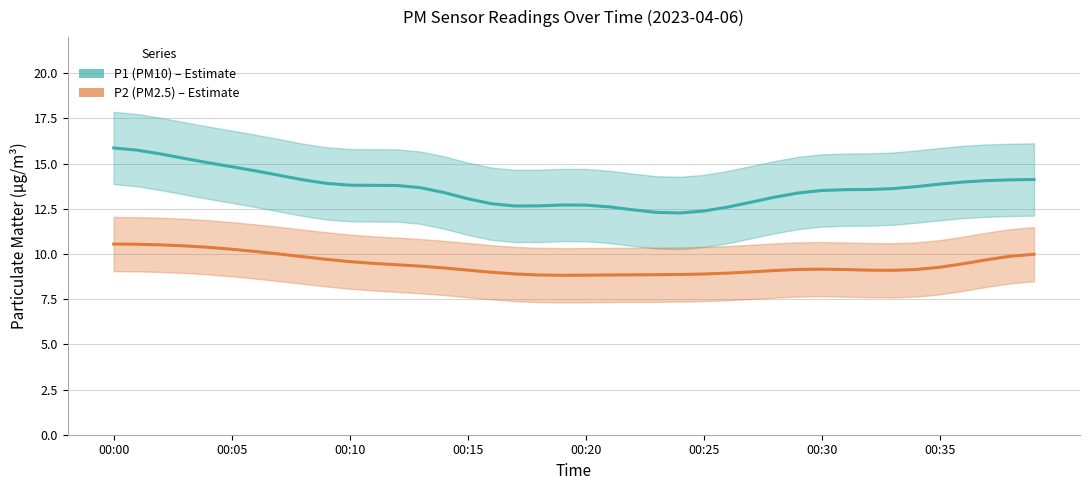

Which label corresponds to the smallest value in the chart?

19